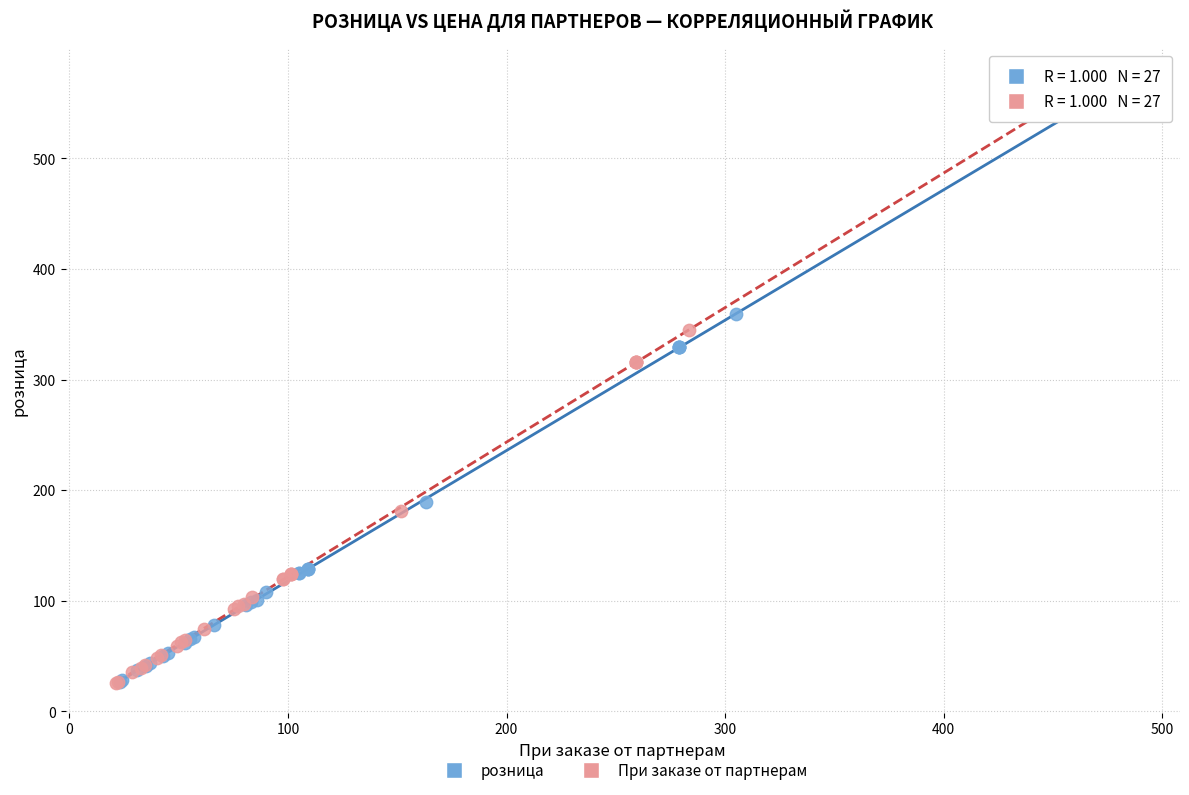

Which series reaches the maximum Y coordinate?

розница